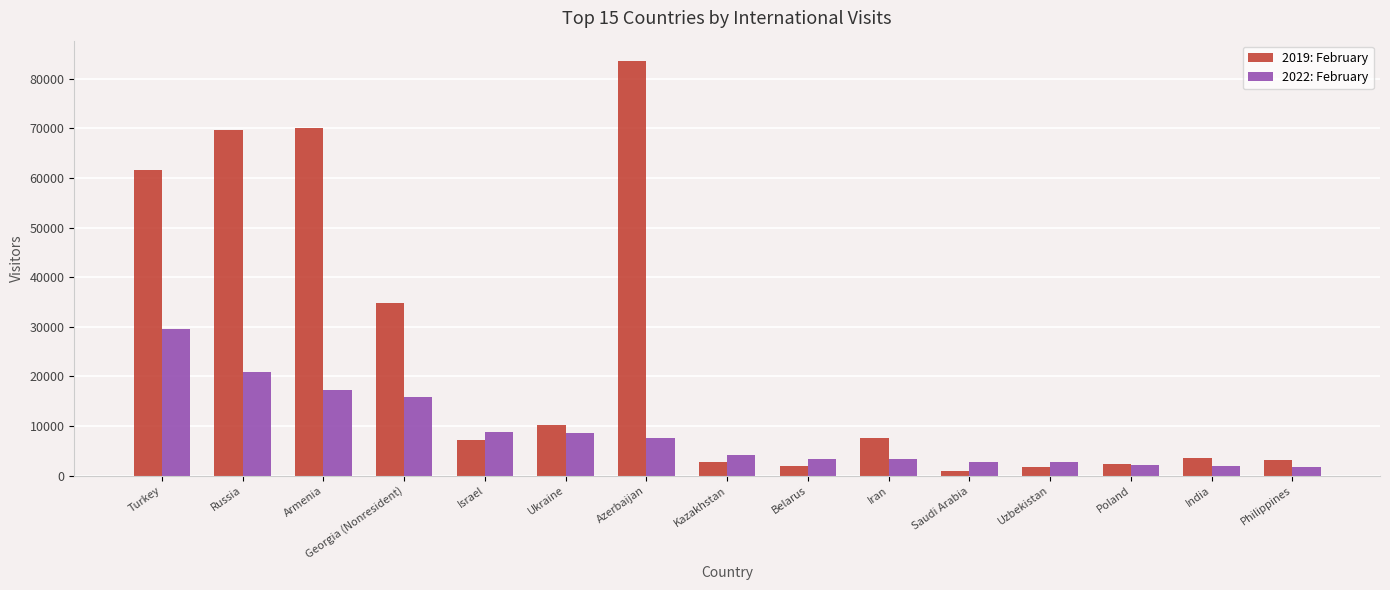

What value does the 2022: February series have at Russia, to the nearest 100?

20900